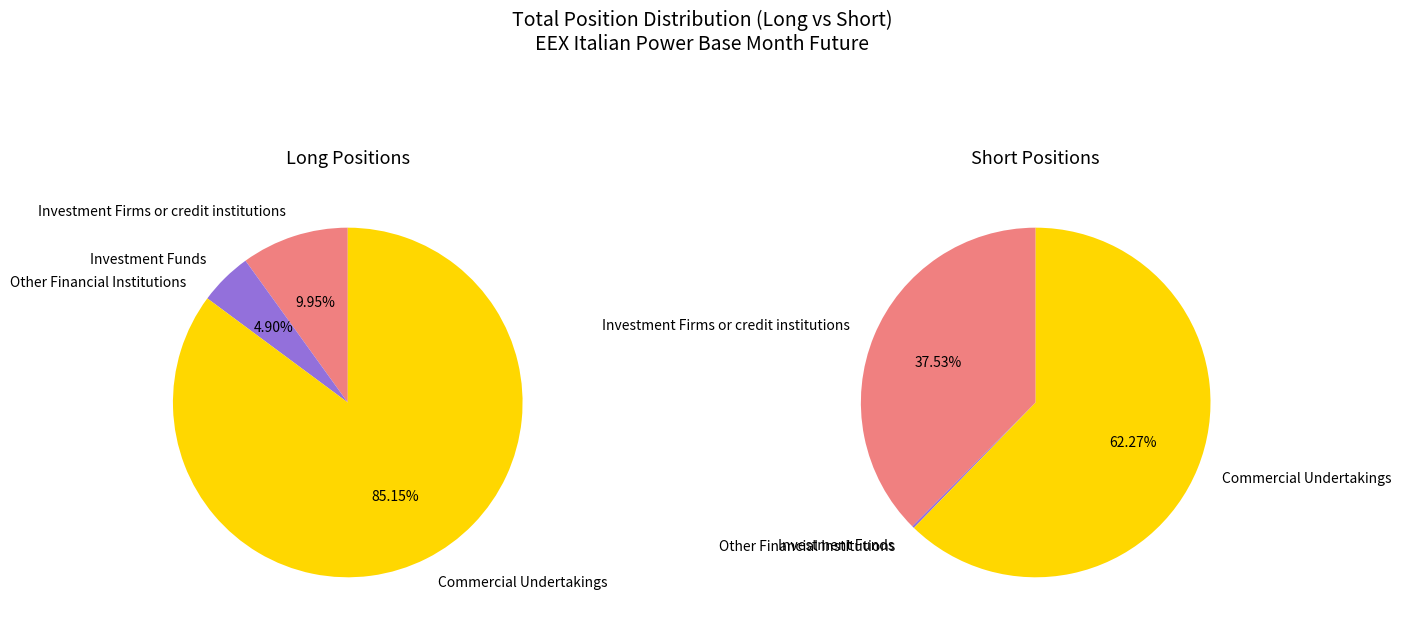

To the nearest percent, what portion does Investment Firms or credit institutions represent?

10%